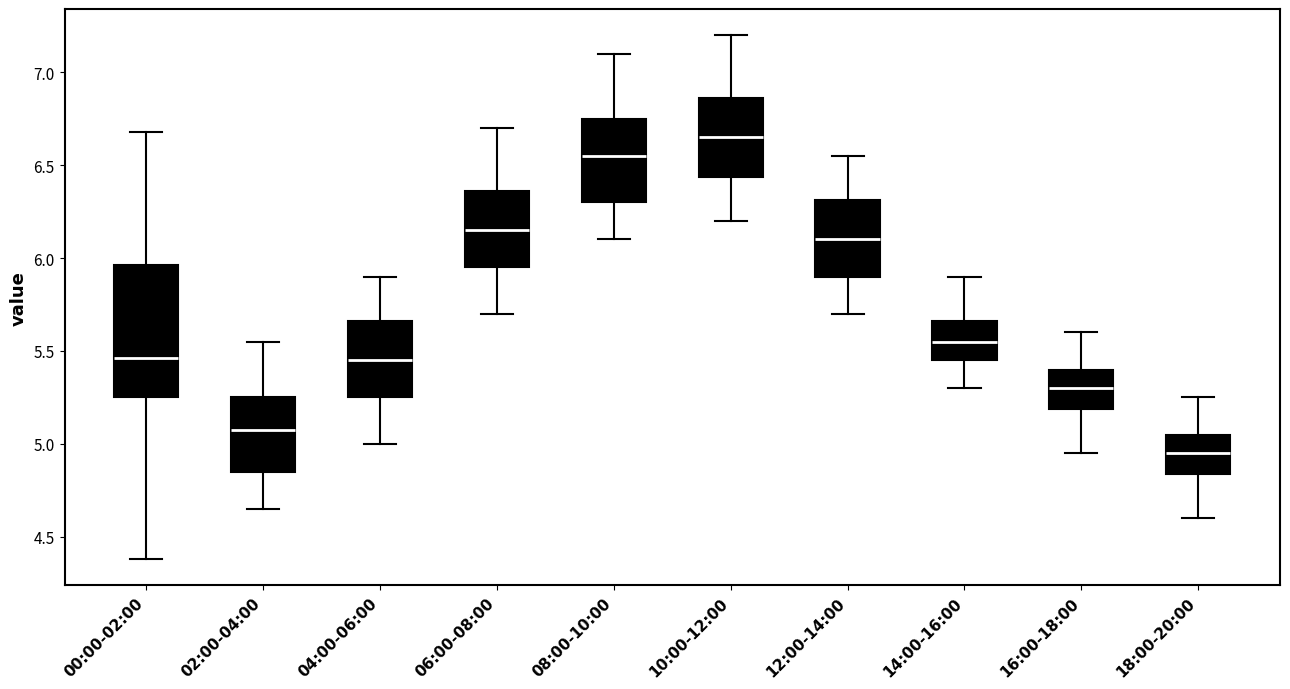

Reading left to right, read every box against the y-axis: the position of its median line, the range the box covers, and the ends of its whiskers. The values are not printed on the chart, so give them approximately, as read against the axis.

00:00-02:00: median 5.45, box 5.25 to 5.95, whiskers 4.40 to 6.70
02:00-04:00: median 5.10, box 4.85 to 5.25, whiskers 4.65 to 5.55
04:00-06:00: median 5.45, box 5.25 to 5.65, whiskers 5.00 to 5.90
06:00-08:00: median 6.15, box 5.95 to 6.35, whiskers 5.70 to 6.70
08:00-10:00: median 6.55, box 6.30 to 6.75, whiskers 6.10 to 7.10
10:00-12:00: median 6.65, box 6.45 to 6.85, whiskers 6.20 to 7.20
12:00-14:00: median 6.10, box 5.90 to 6.30, whiskers 5.70 to 6.55
14:00-16:00: median 5.55, box 5.45 to 5.65, whiskers 5.30 to 5.90
16:00-18:00: median 5.30, box 5.20 to 5.40, whiskers 4.95 to 5.60
18:00-20:00: median 4.95, box 4.85 to 5.05, whiskers 4.60 to 5.25